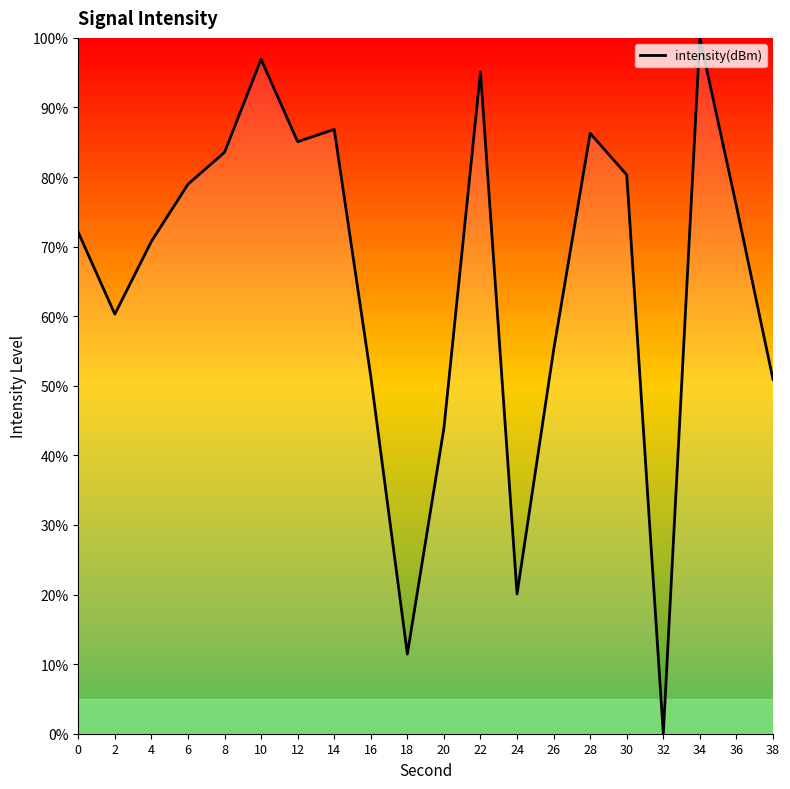

Count the number of categories in the chart.

20